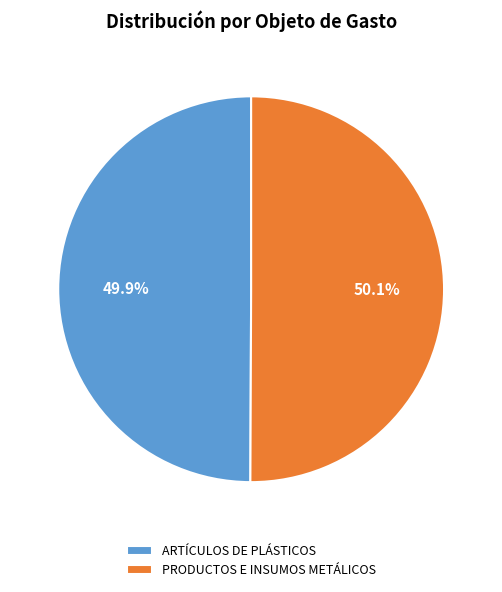

Combined, what portion of the pie is ARTÍCULOS DE PLÁSTICOS and PRODUCTOS E INSUMOS METÁLICOS?

100.0%